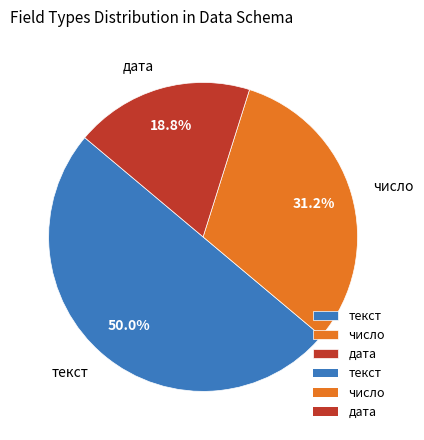

To the nearest percent, what percentage of the pie is текст?

50%